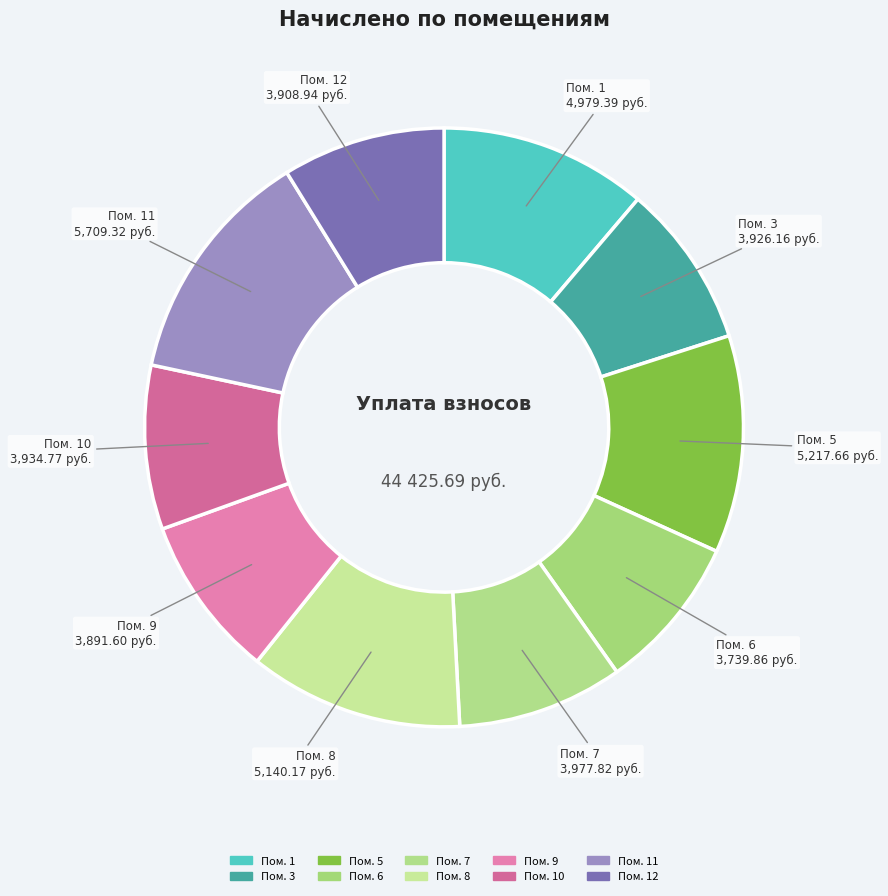

How many segments does this pie chart have?

10